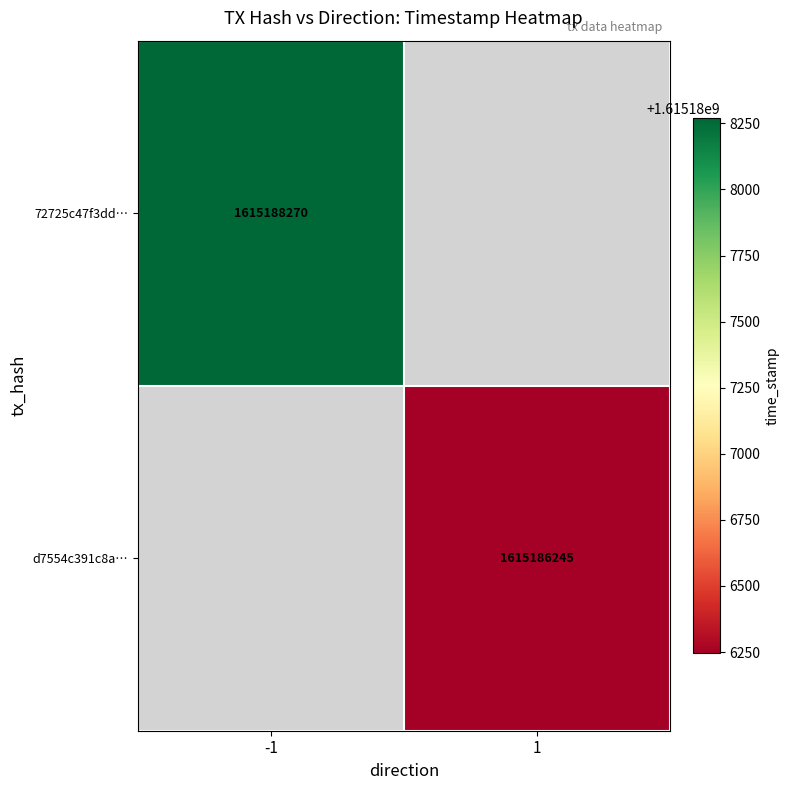

Is it true that 72725c47f3dd… equals 2798989679 at -1?

False